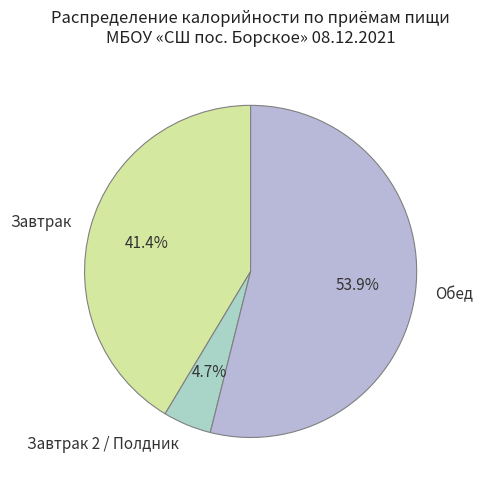

What is the total percentage of Обед and Завтрак?

95.3%